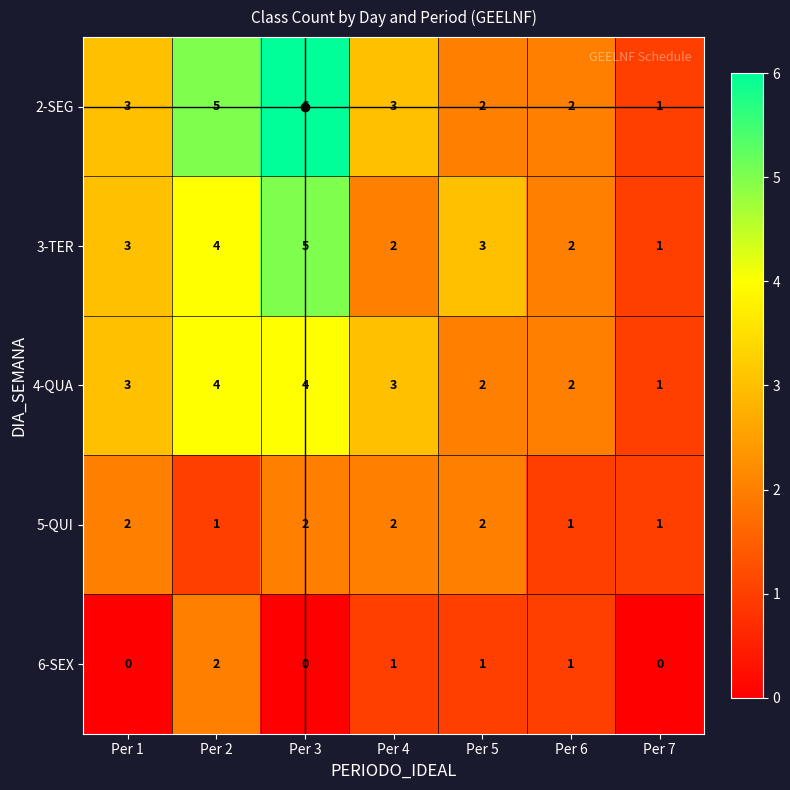

The 2-SEG series shows 6 at Per 3. True or false?

True